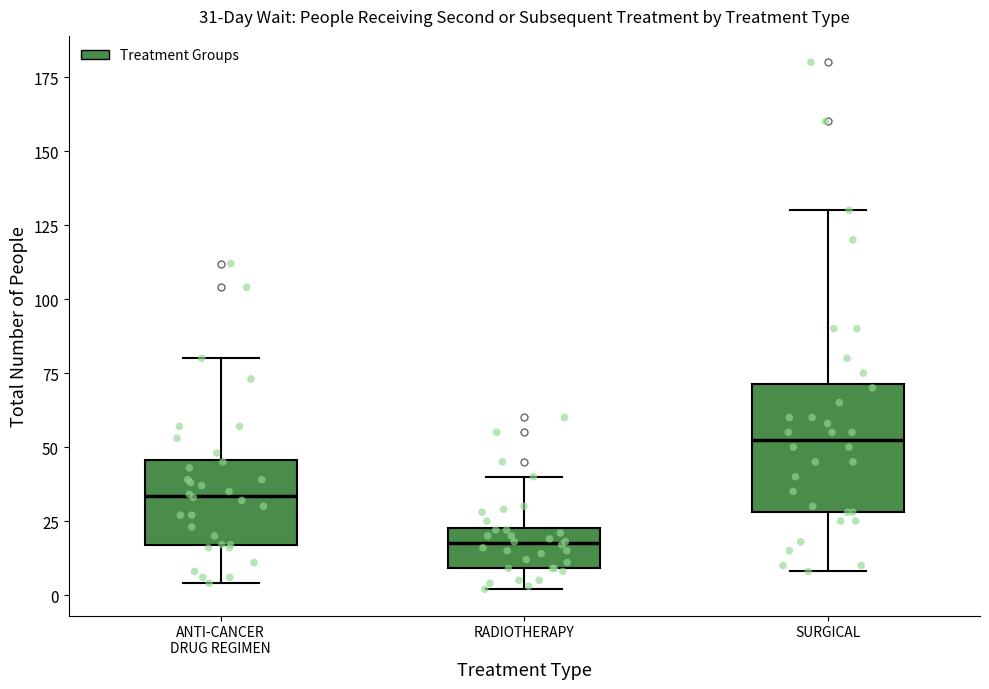

Which box is the tallest, from its lower edge to its upper edge?

SURGICAL